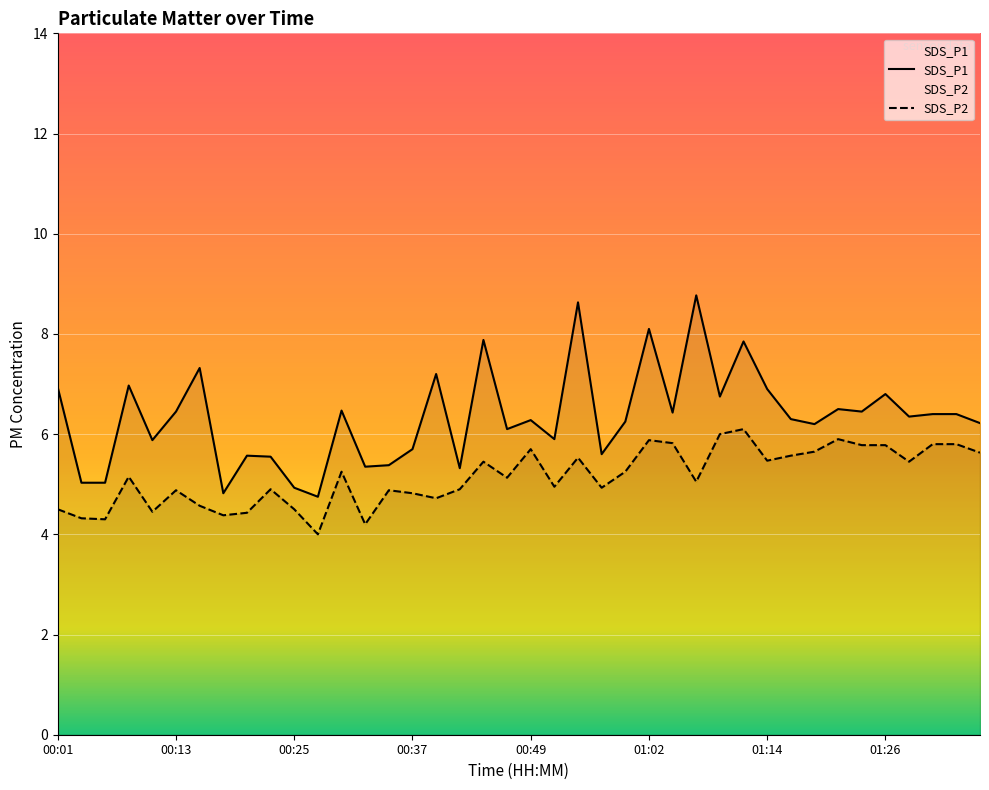

Reading left to right, transcribe all the data shown in this chart.

SDS_P1: 6.9	5.0	5.0	7.0	5.9	6.5	7.3	4.8	5.6	5.5	4.9	4.8	6.5	5.3	5.4	5.7	7.2	5.3	7.9	6.1	6.3	5.9	8.6	5.6	6.2	8.1	6.4	8.8	6.8	7.8	6.9	6.3	6.2	6.5	6.5	6.8	6.3	6.4	6.4	6.2
SDS_P2: 4.5	4.3	4.3	5.2	4.5	4.9	4.6	4.4	4.4	4.9	4.5	4.0	5.2	4.2	4.9	4.8	4.7	4.9	5.5	5.1	5.7	5.0	5.5	4.9	5.2	5.9	5.8	5.0	6.0	6.1	5.5	5.6	5.7	5.9	5.8	5.8	5.5	5.8	5.8	5.6